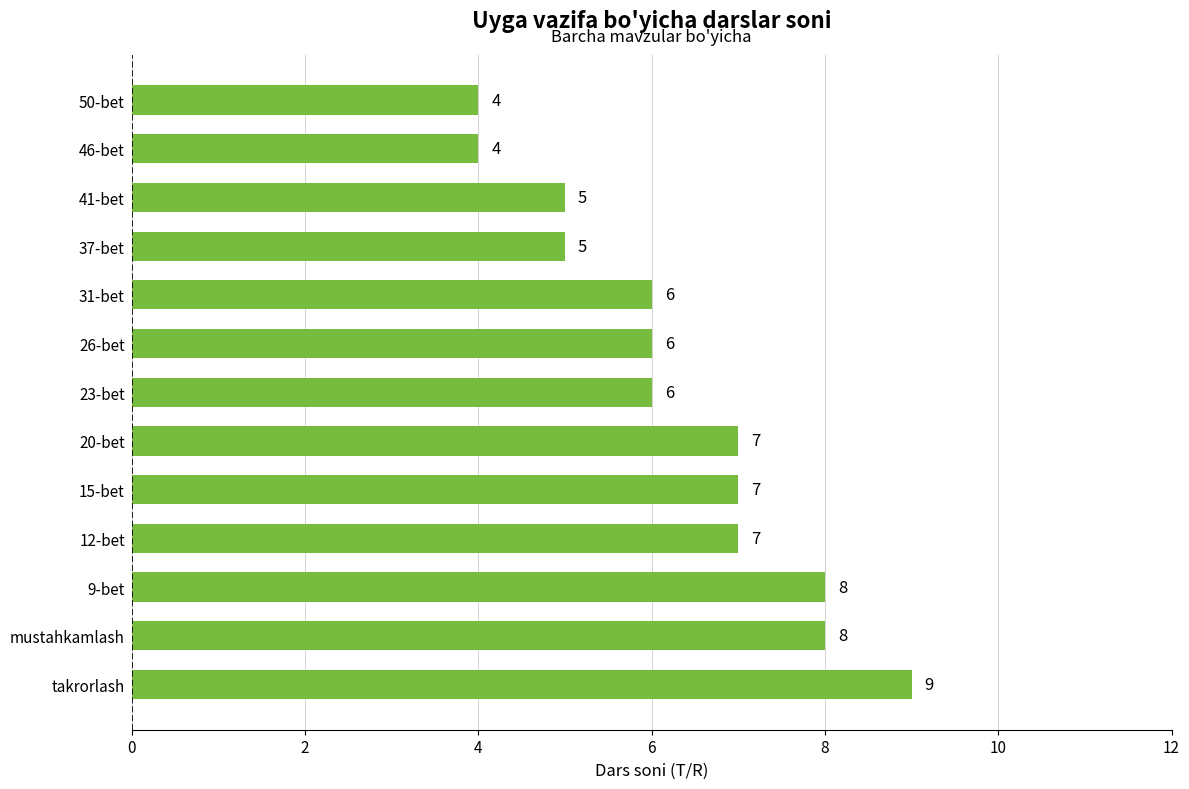

Is it true that the value at 50-bet is 5?

False